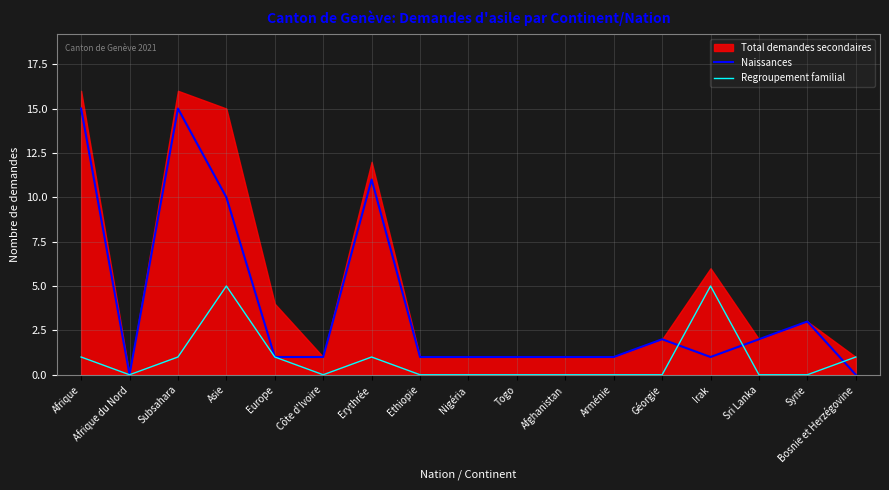

Which has a higher value, Sri Lanka or Nigéria?

Sri Lanka